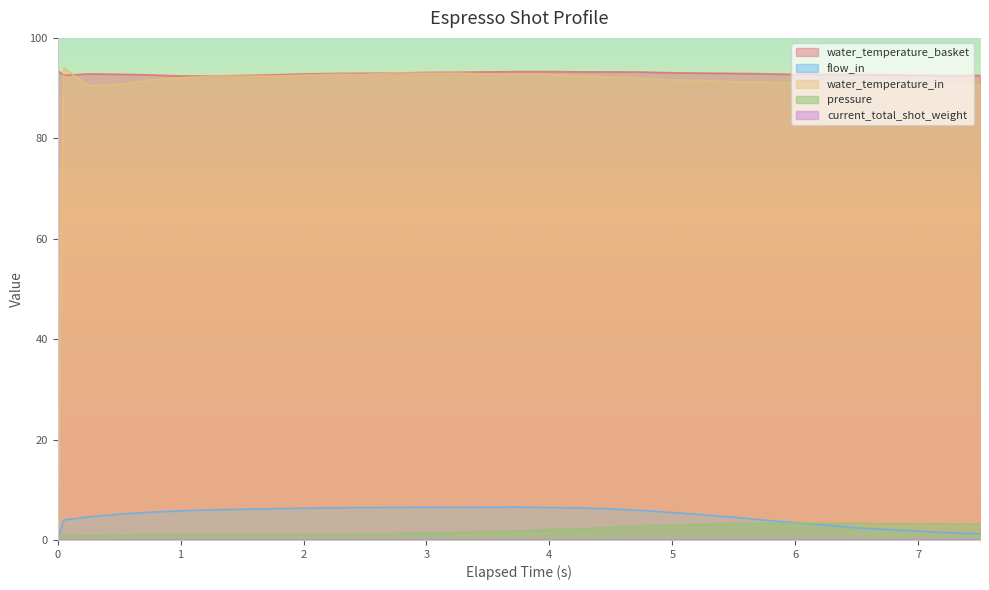

True or false: pressure and water_temperature_basket intersect in this chart.

False